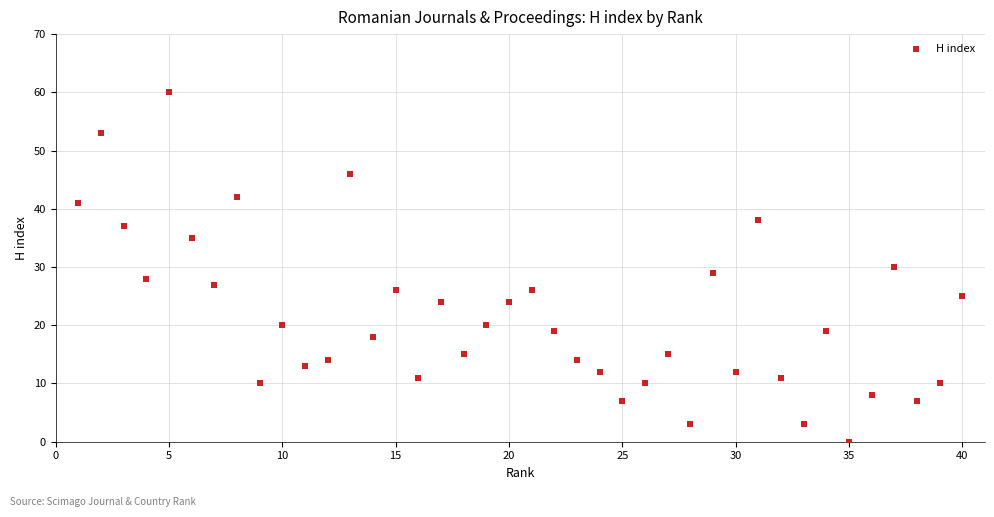

What is the range of Y values (max minus min)?

60